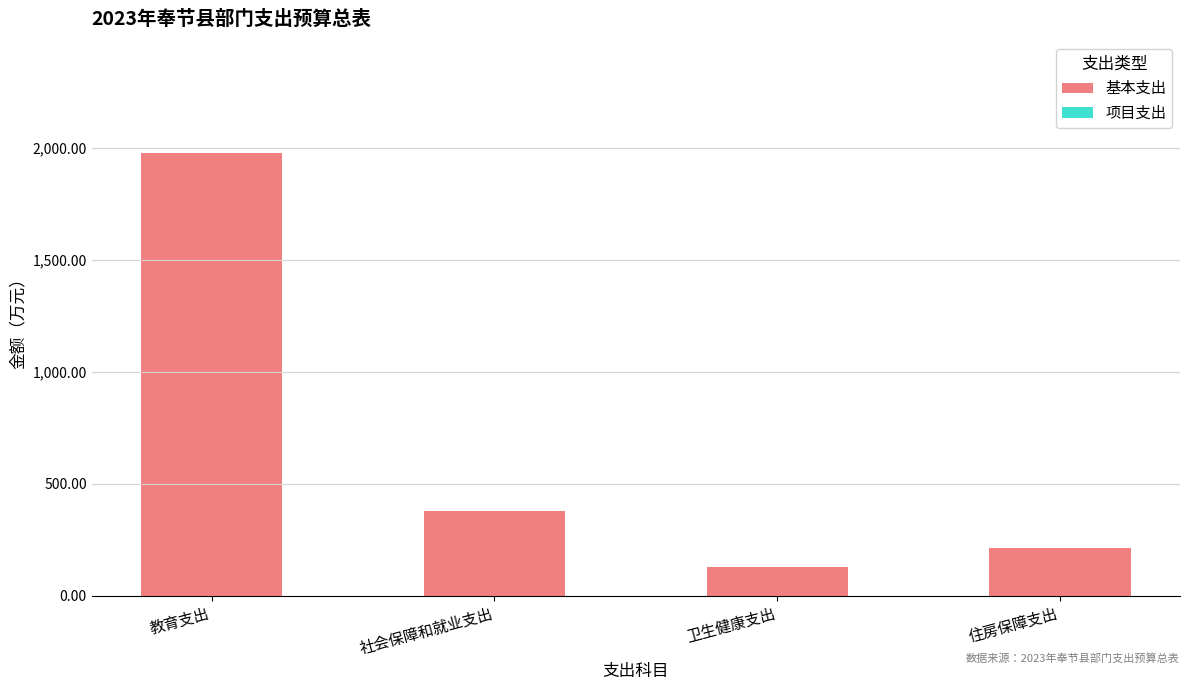

The value at 住房保障支出 is 211.3. True or false?

True